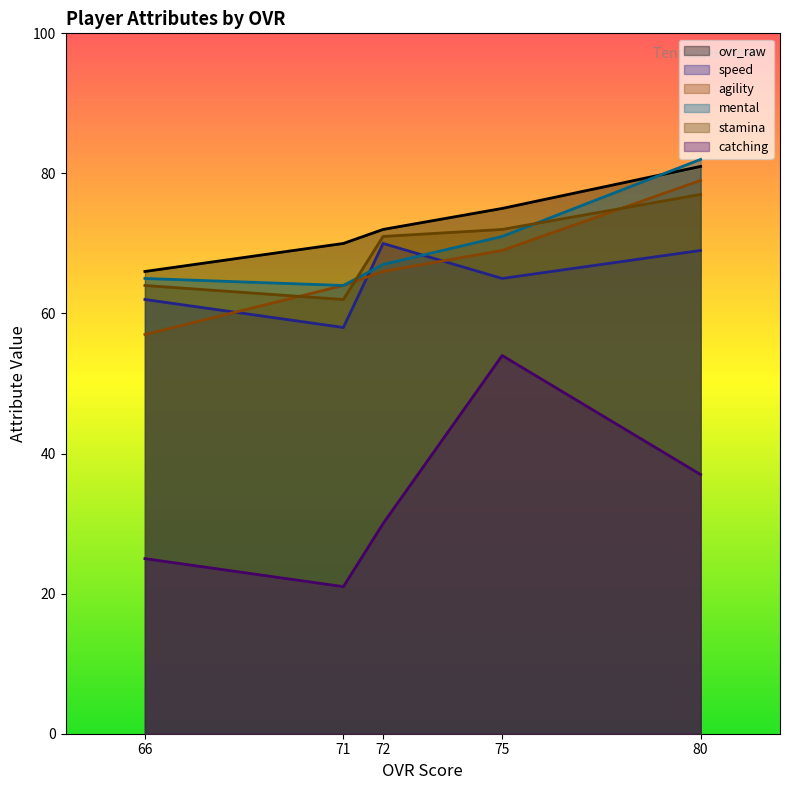

What is the difference between the maximum and second lowest values in the ovr_raw series?

11